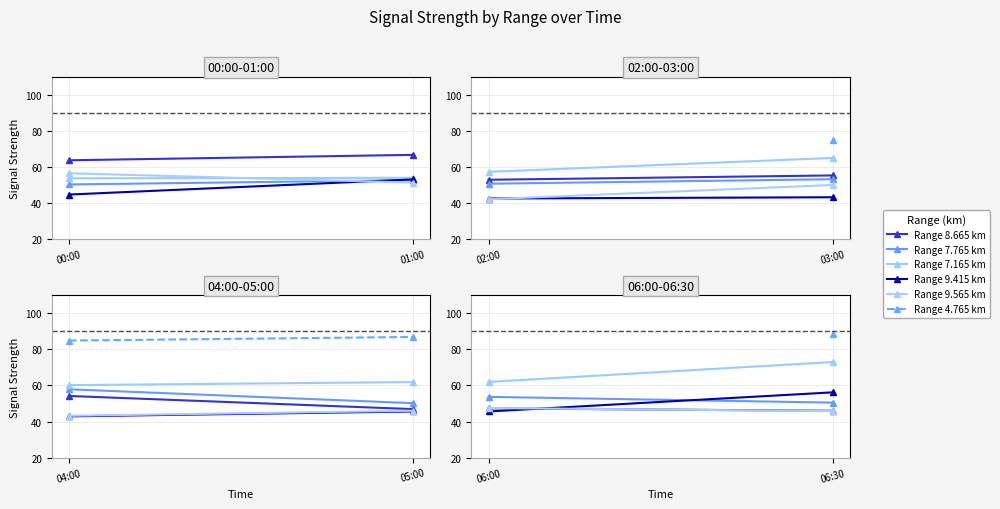

The Range 8.665 km series shows 67.0 at 06:00. True or false?

False